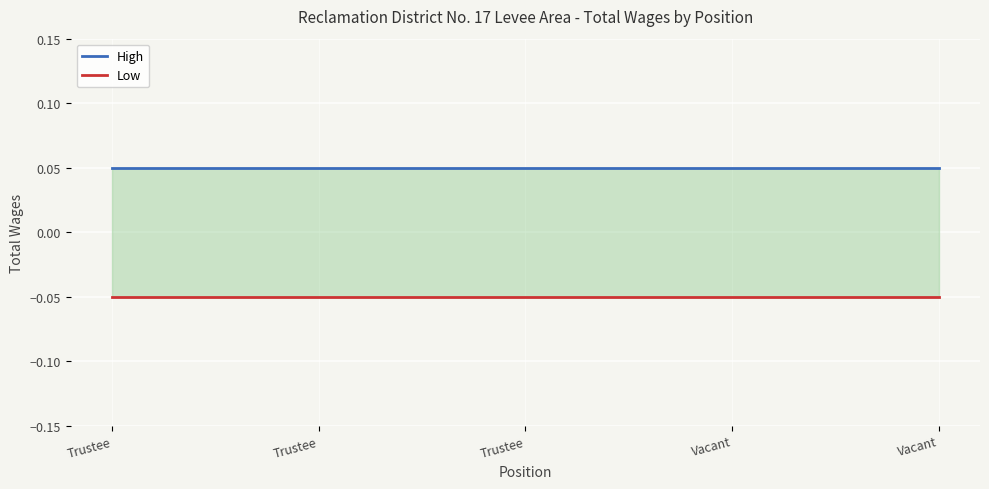

What are all the series names shown in the legend?

High, Low